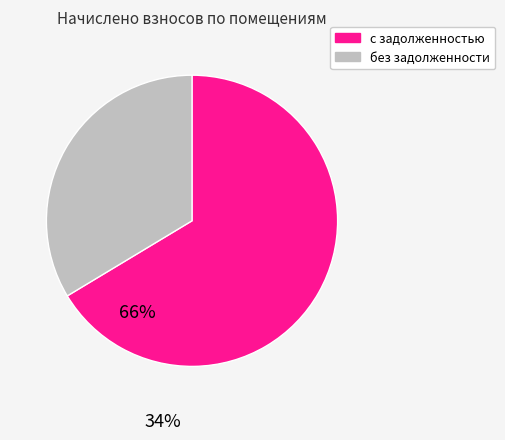

Is there a majority slice in this chart?

Yes